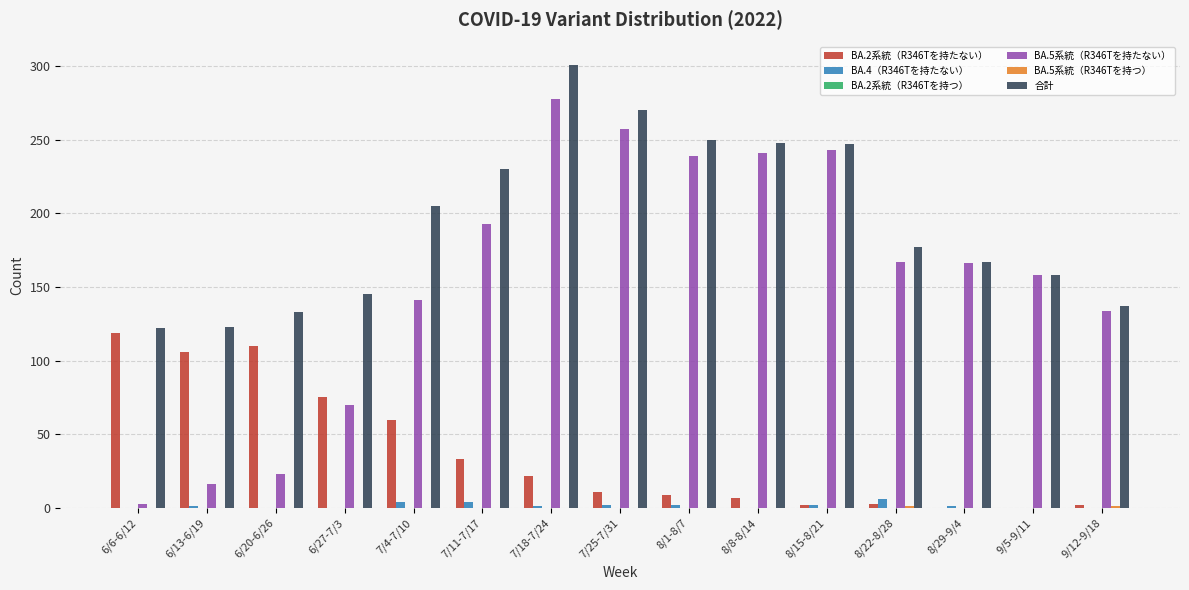

Is it true that BA.4（R346Tを持たない） equals 6 at 8/22-8/28?

True